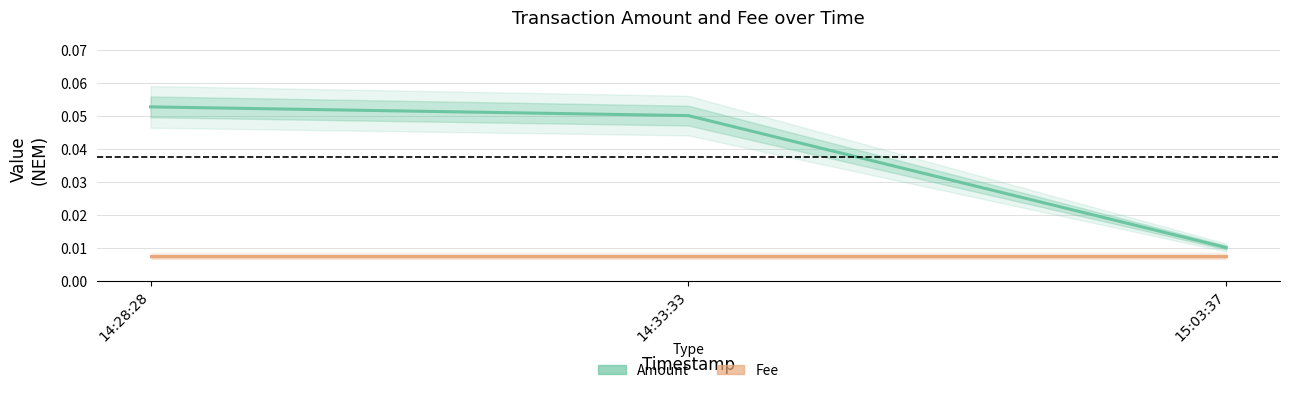

What is the label of the 2nd point from the left?

14:33:33